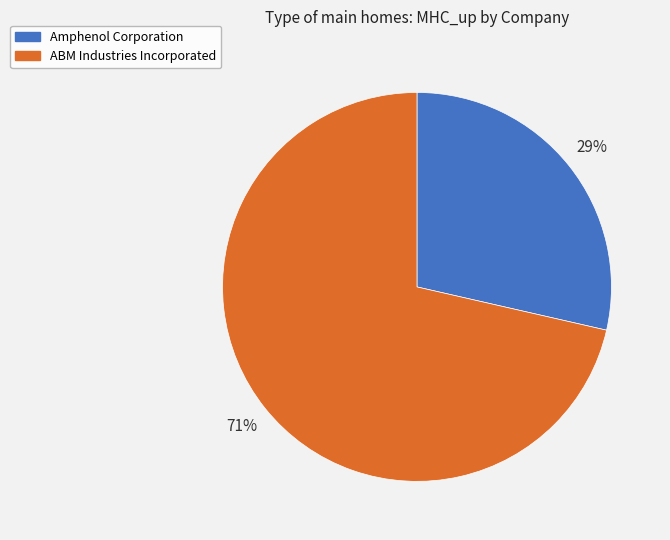

How many segments does this pie chart have?

2